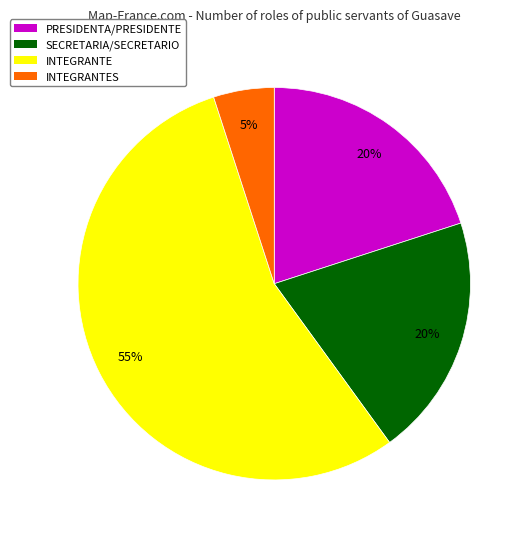

To the nearest percent, what is the difference between the largest and smallest slice percentages?

50%